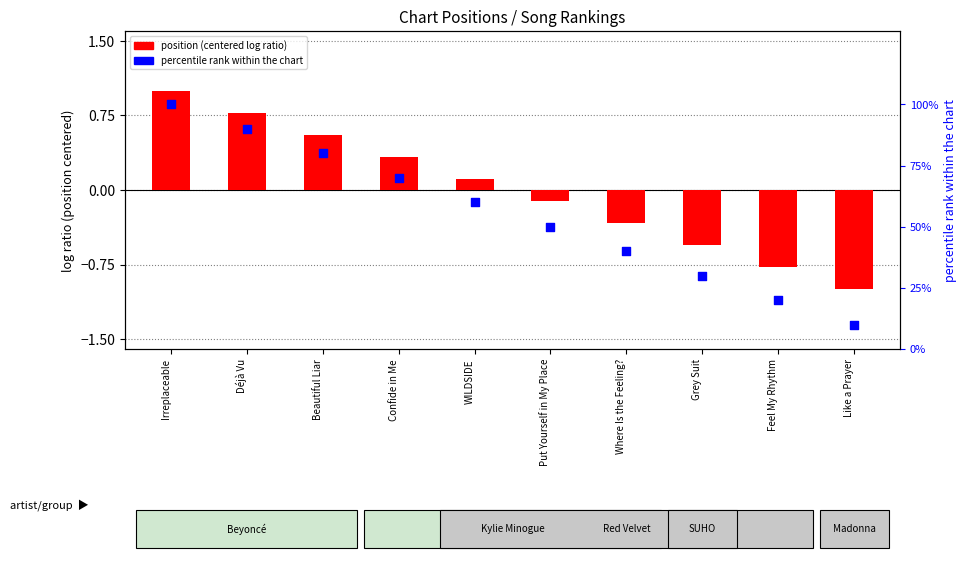

Between Like a Prayer and Confide in Me, which is larger?

Confide in Me